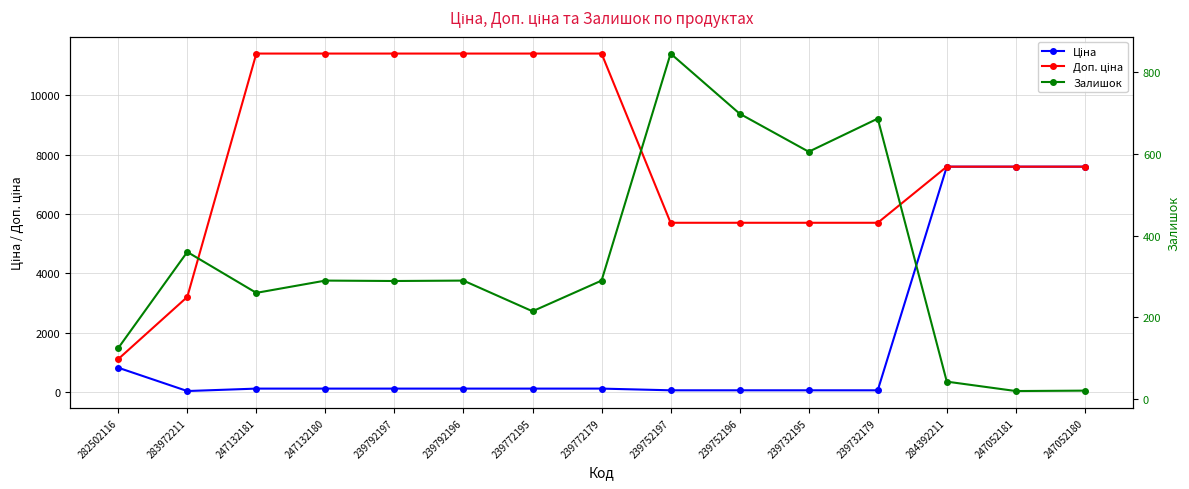

What is the difference between the Залишок values at 284392211 and 247052180?

22.0